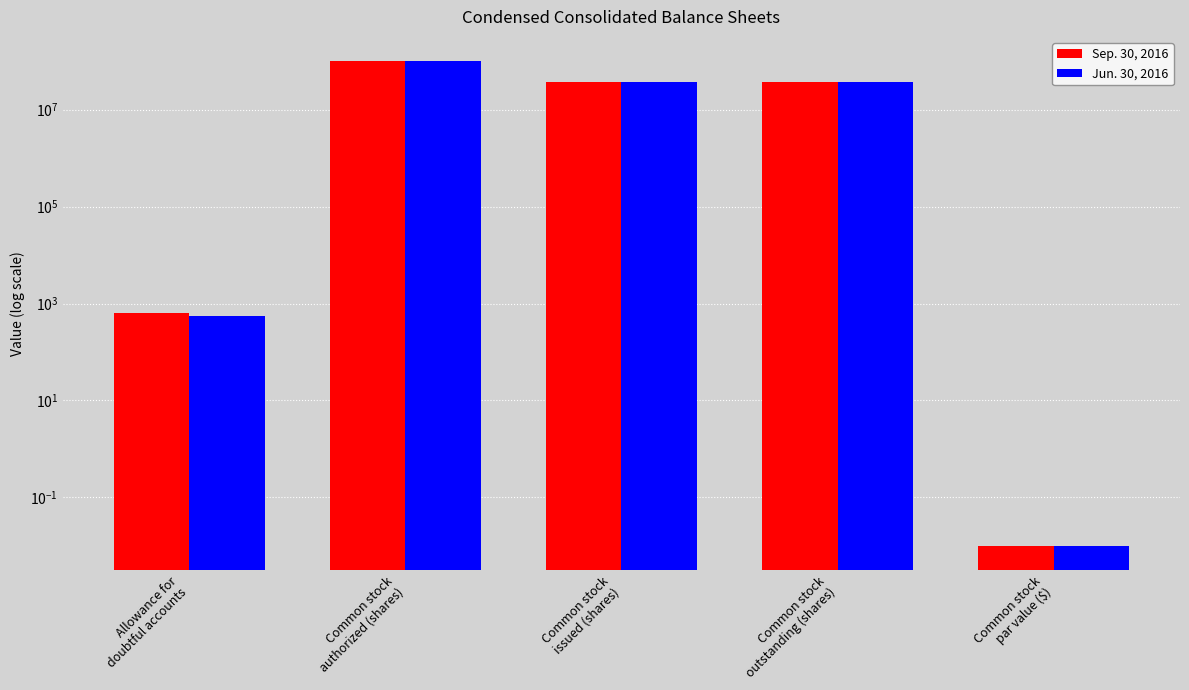

Rank the series at Common stock
outstanding (shares) from highest to lowest value.

Sep. 30, 2016, Jun. 30, 2016